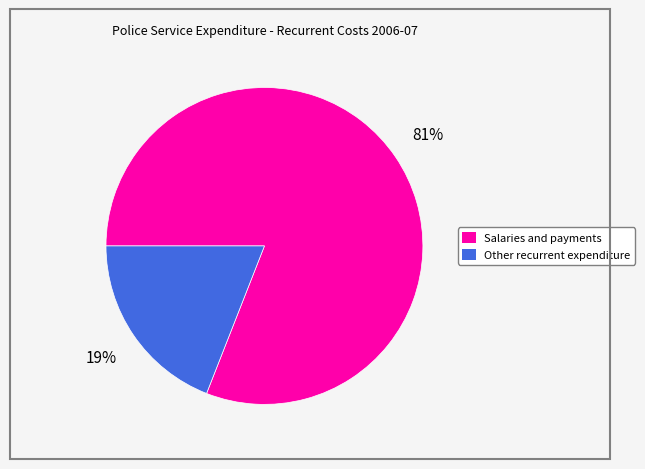

Between Other recurrent expenditure and Salaries and payments, which is larger?

Salaries and payments